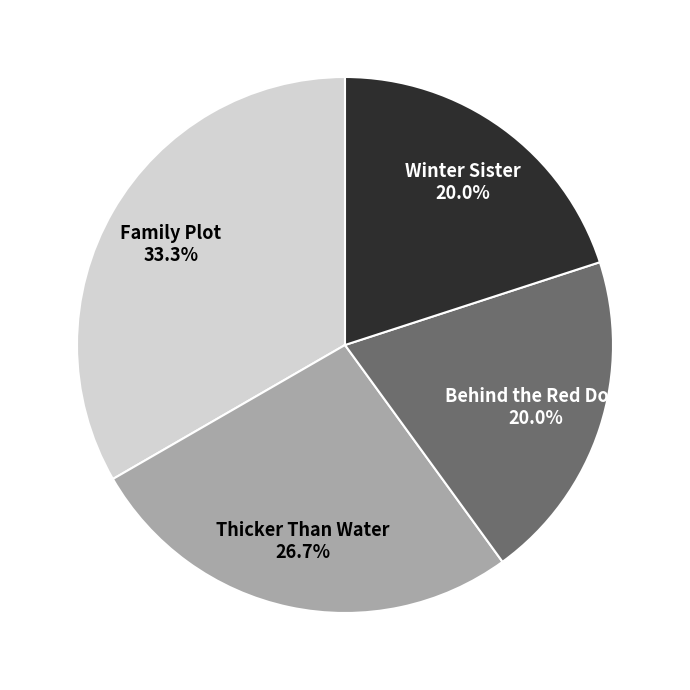

What is the largest slice in the pie chart?

Family Plot